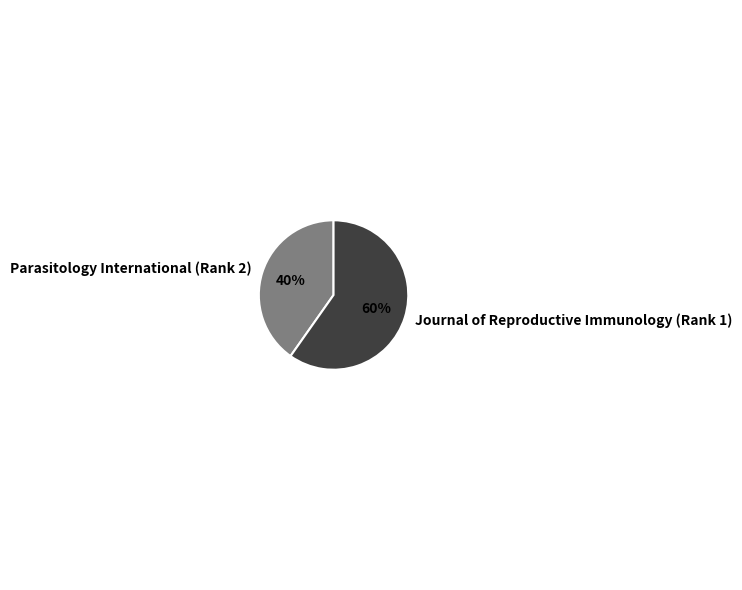

To the nearest percent, what is the average slice percentage?

50%